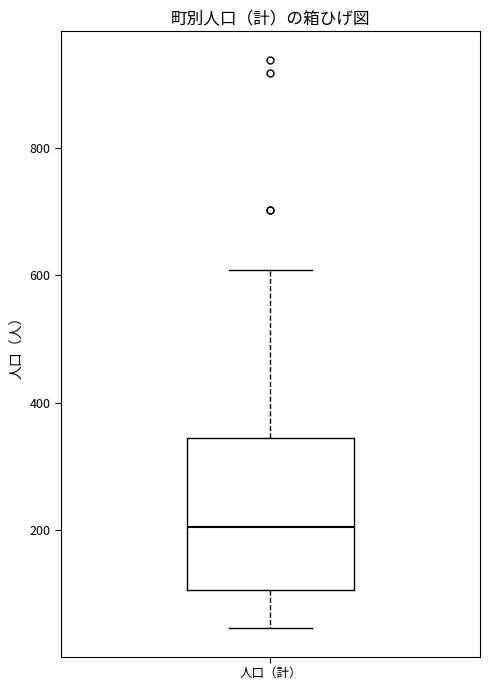

Where is the upper edge of the box for 人口（計） on the y-axis? The values are not printed on the chart, so give them approximately, as read against the axis.

340